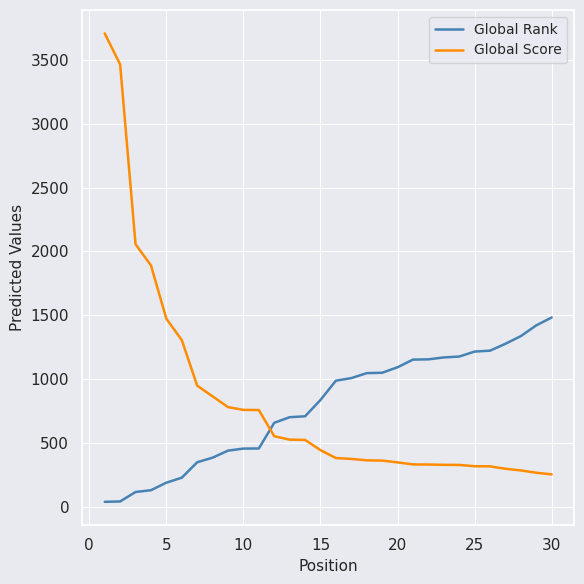

What is the minimum value for Global Rank?

38